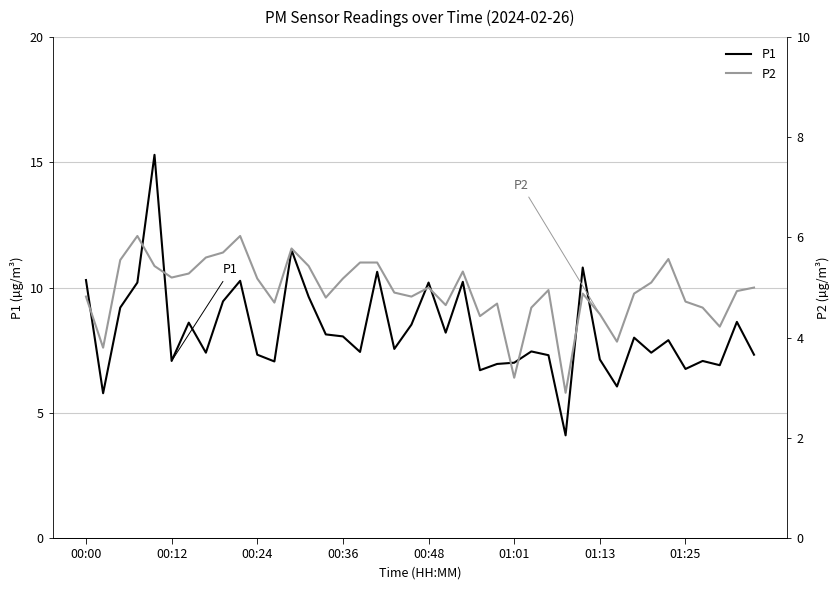

What is the maximum value for P2?

6.0